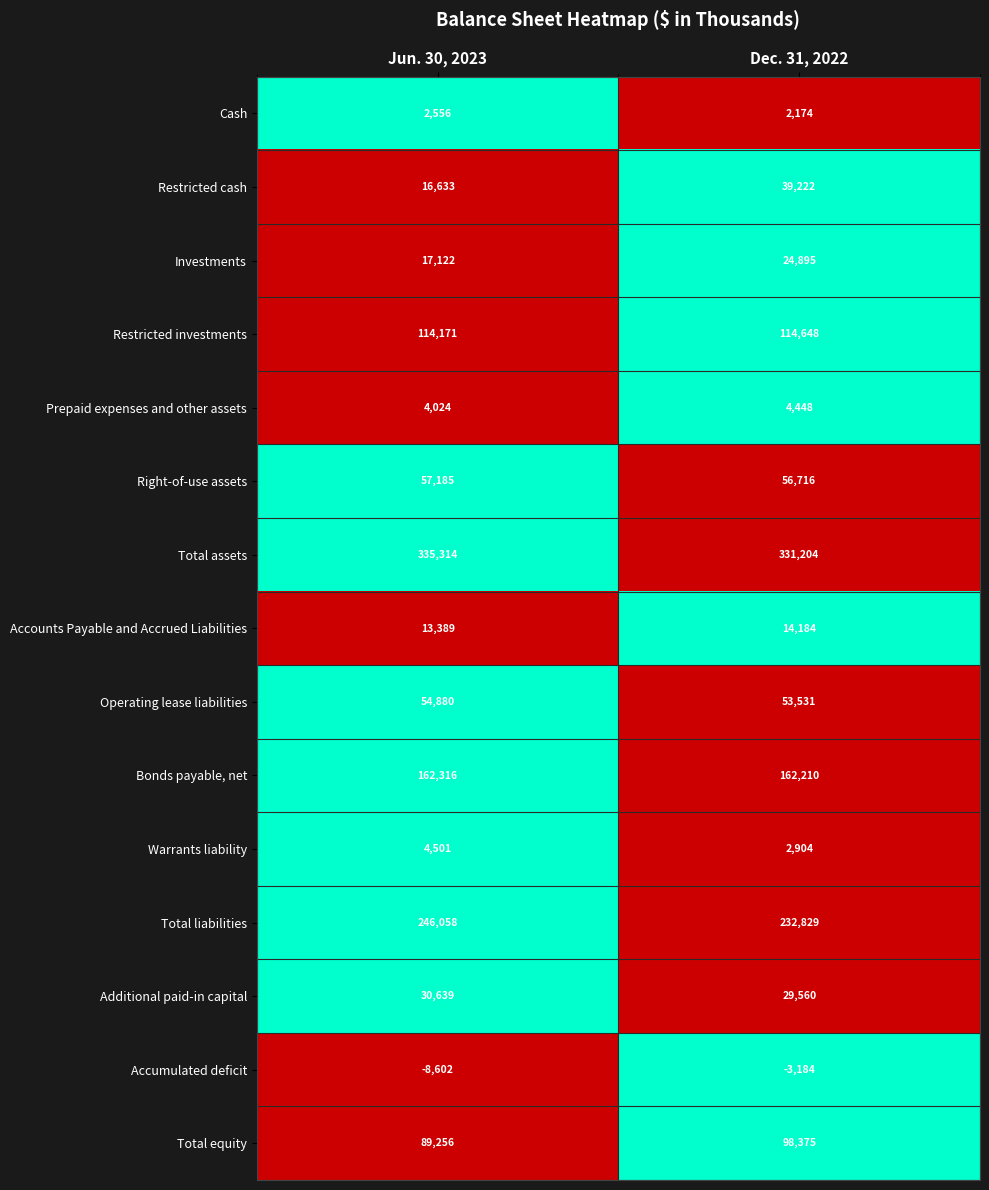

Rank the series by their maximum value, from highest to lowest.

Total assets, Total liabilities, Bonds payable, net, Restricted investments, Total equity, Right-of-use assets, Operating lease liabilities, Restricted cash, Additional paid-in capital, Investments, Accounts Payable and Accrued Liabilities, Warrants liability, Prepaid expenses and other assets, Cash, Accumulated deficit